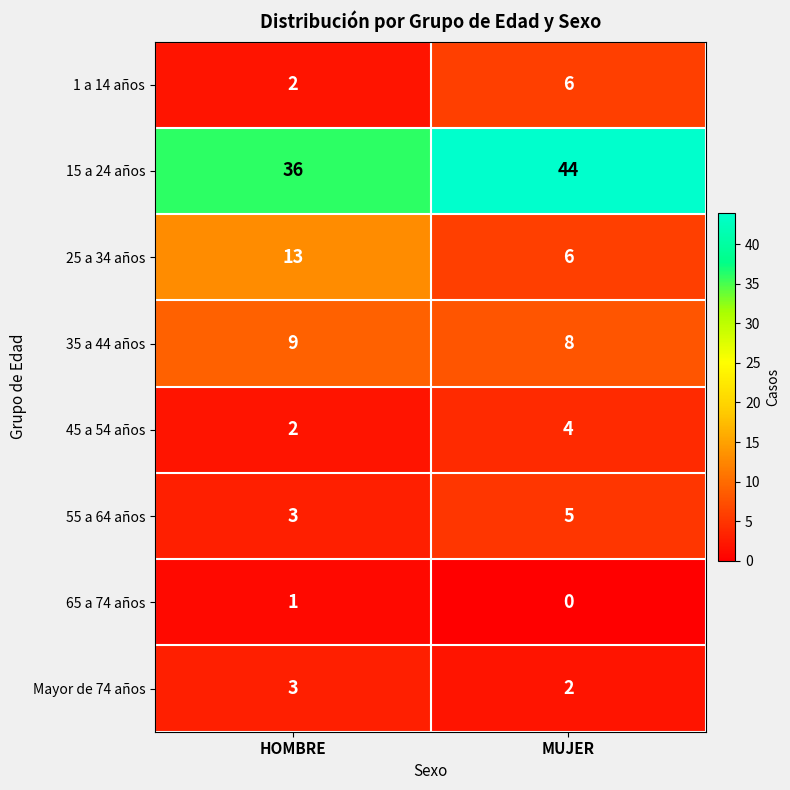

Which label corresponds to the smallest value in the chart?

MUJER